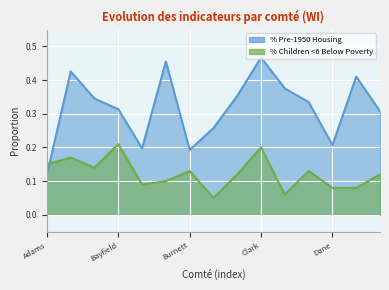

Reading left to right, what are all the values shown in this chart?

% Pre-1950 Housing: 0.1	0.4	0.3	0.3	0.2	0.5	0.2	0.3	0.4	0.5	0.4	0.3	0.2	0.4	0.3
% Children <6 Below Poverty: 0.1	0.2	0.1	0.2	0.1	0.1	0.1	0.1	0.1	0.2	0.1	0.1	0.1	0.1	0.1